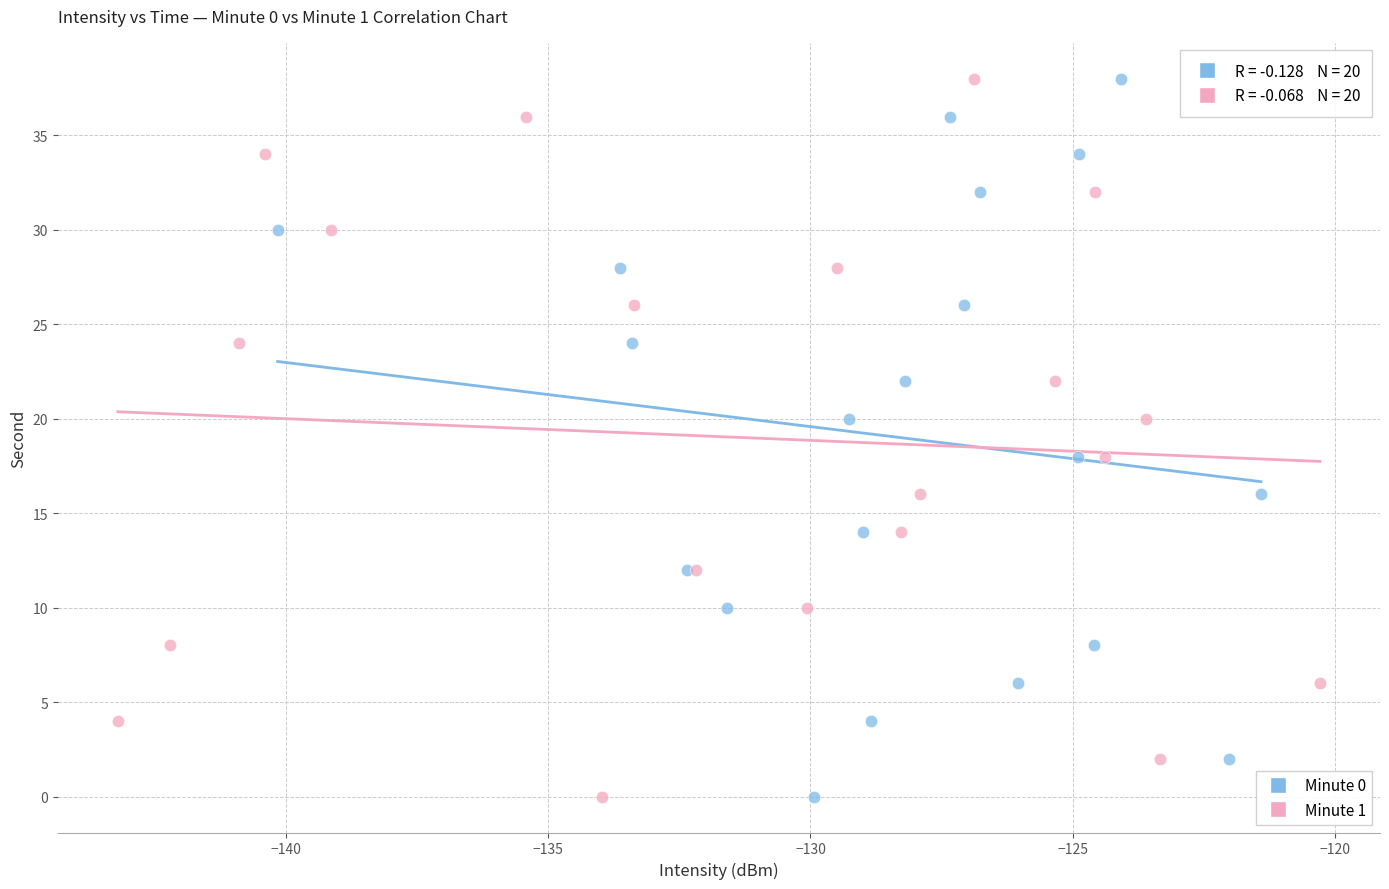

What are all the series names shown in the legend?

Minute 0, Minute 1